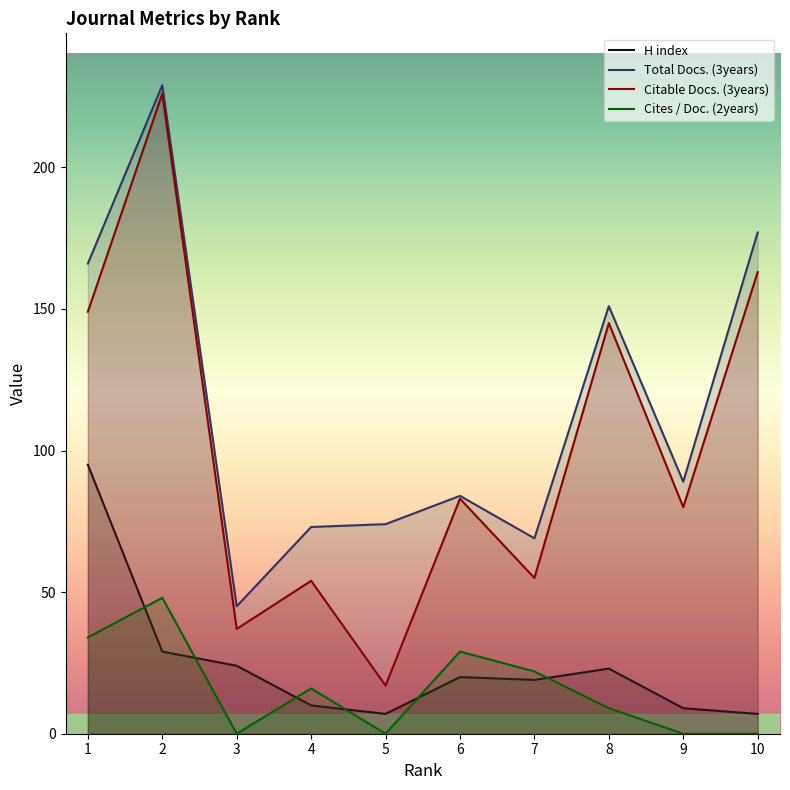

Where is the first local minimum for H index?

5